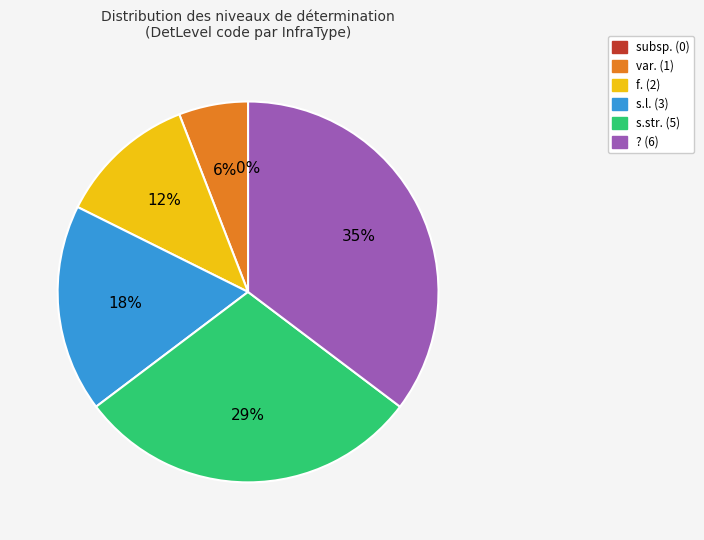

Which category has the biggest portion of the pie?

? (6)